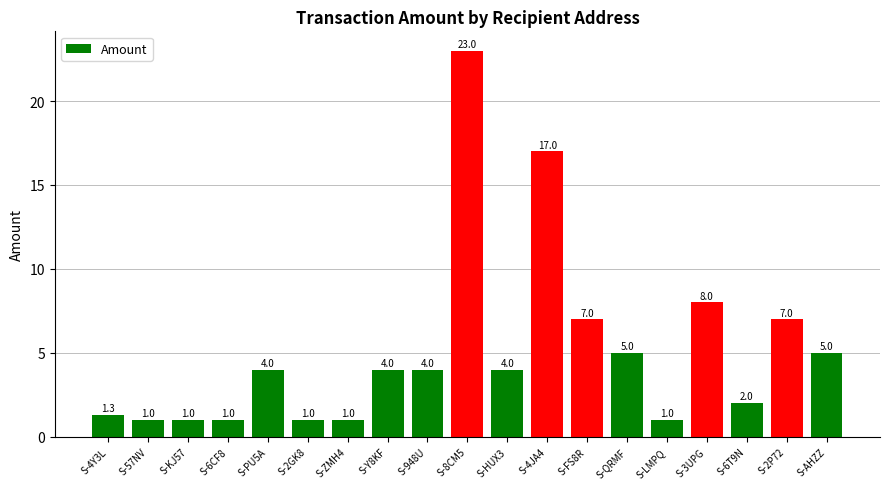

What is the value of the 7th bar from the left?

1.0